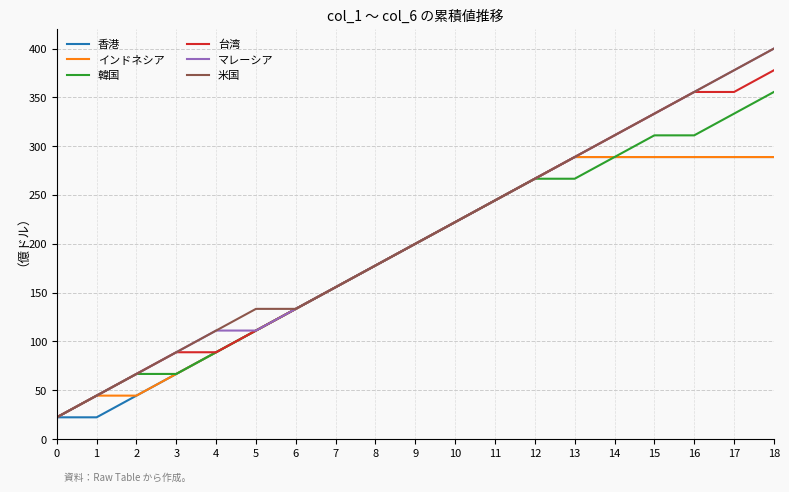

Which category has the highest value across all series?

18